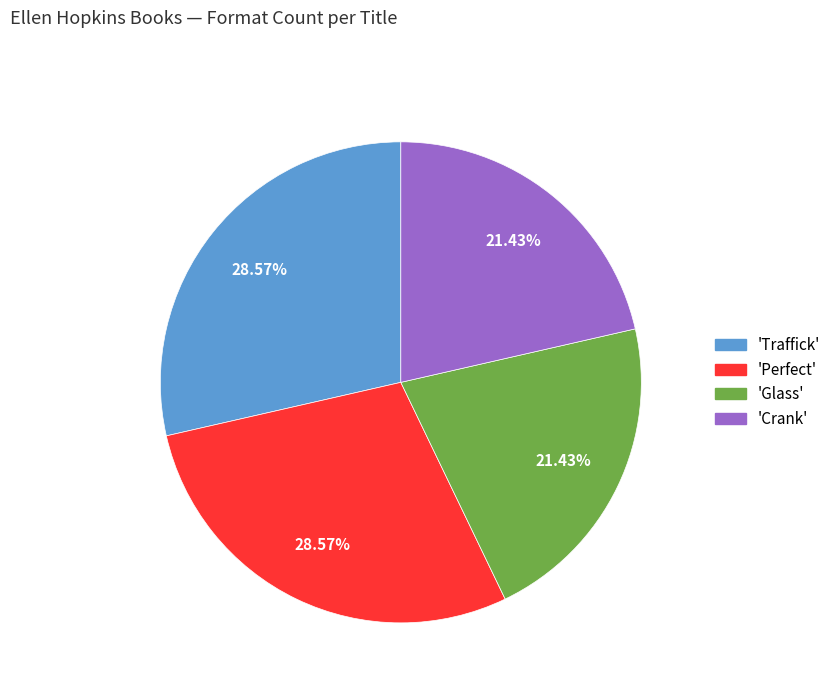

Count the number of slices in the pie.

4